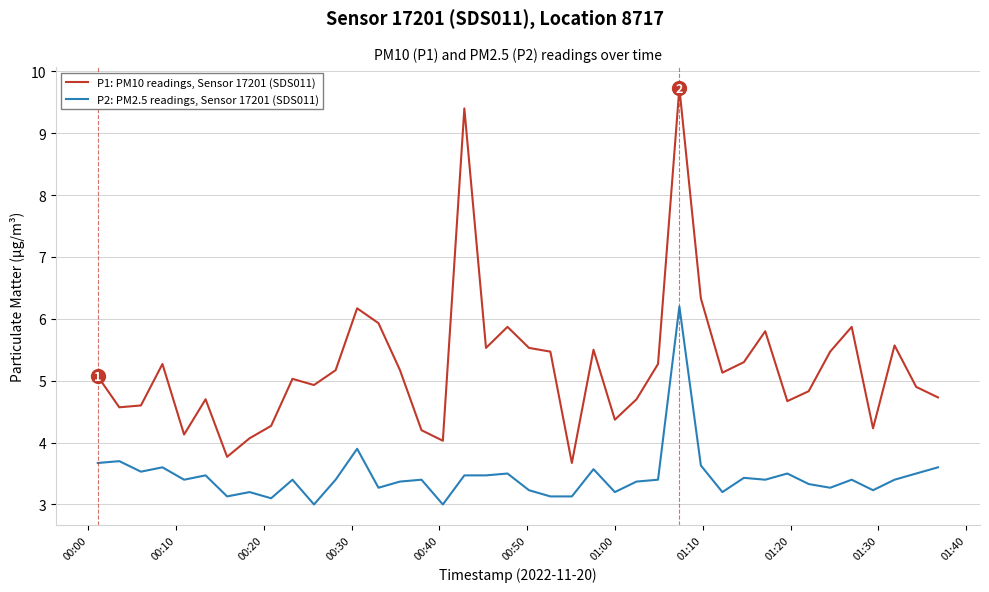

What is the difference between the maximum and minimum values in the P1: PM10 readings, Sensor 17201 (SDS011) series?

6.1